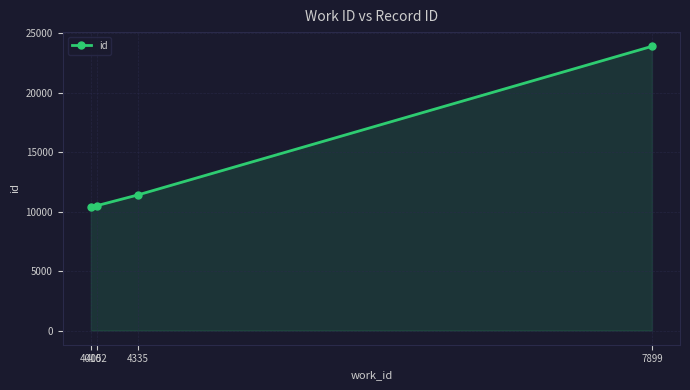

The value at 4010 is 17975. True or false?

False